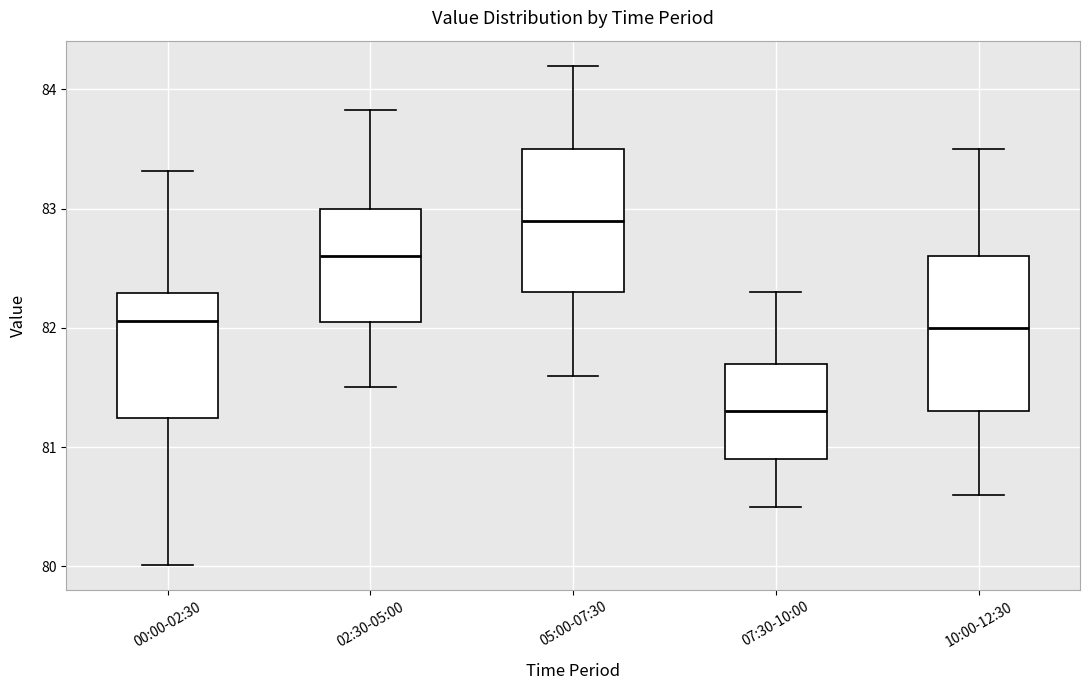

Where does the median line of the box for 02:30-05:00 sit on the y-axis? The values are not printed on the chart, so give them approximately, as read against the axis.

82.6